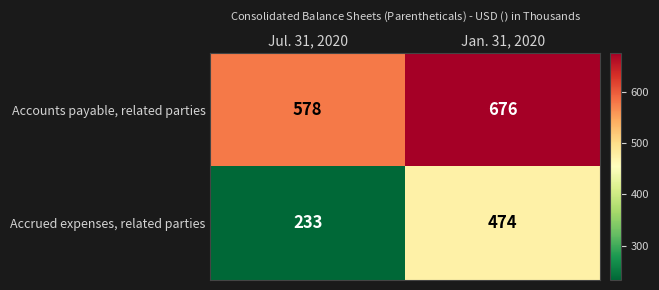

At which category is the sum across all series the highest?

Jan. 31, 2020